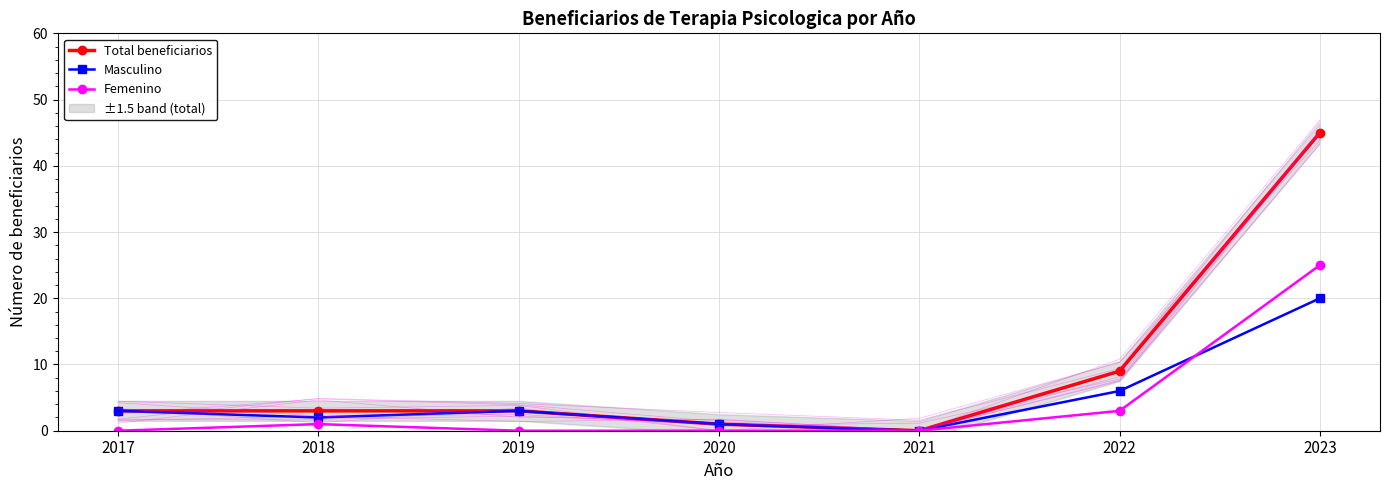

What is the total value across all series at 2020?

2